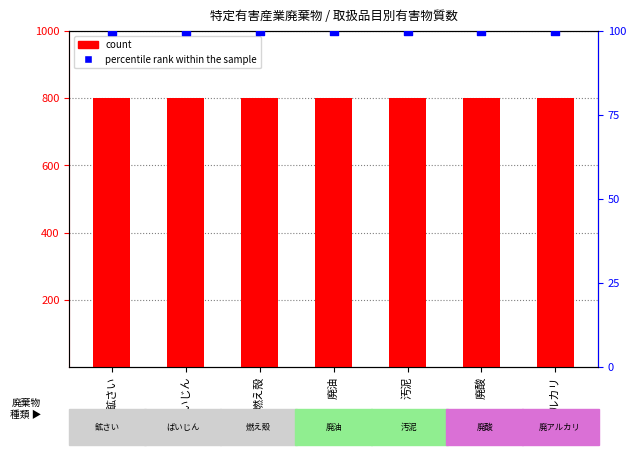

What is the total value across all series at 廃アルカリ?

900